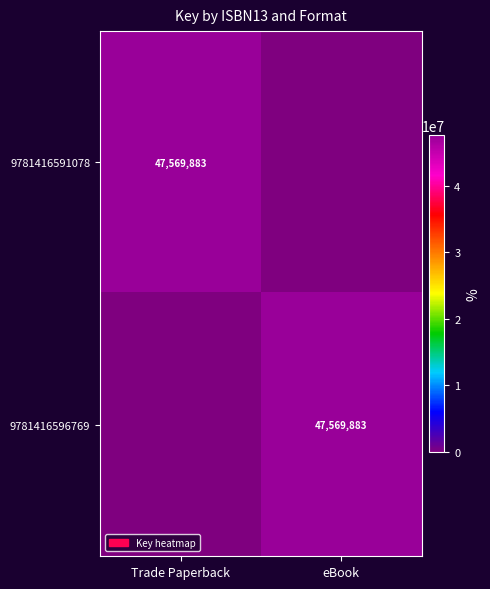

How many categories are shown in the chart?

2